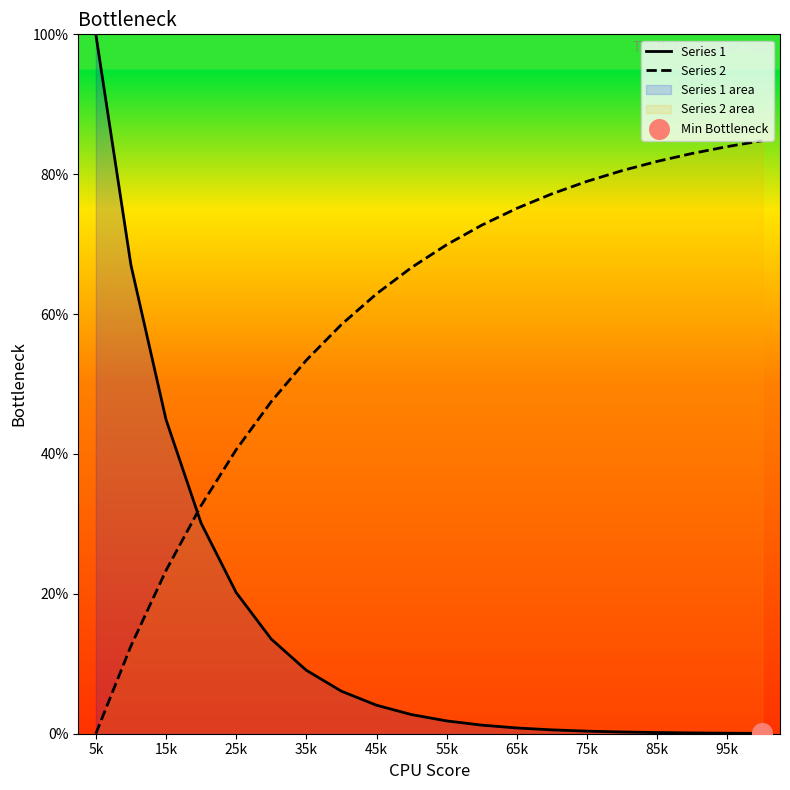

Which series has the widest spread of Y values?

Series 1